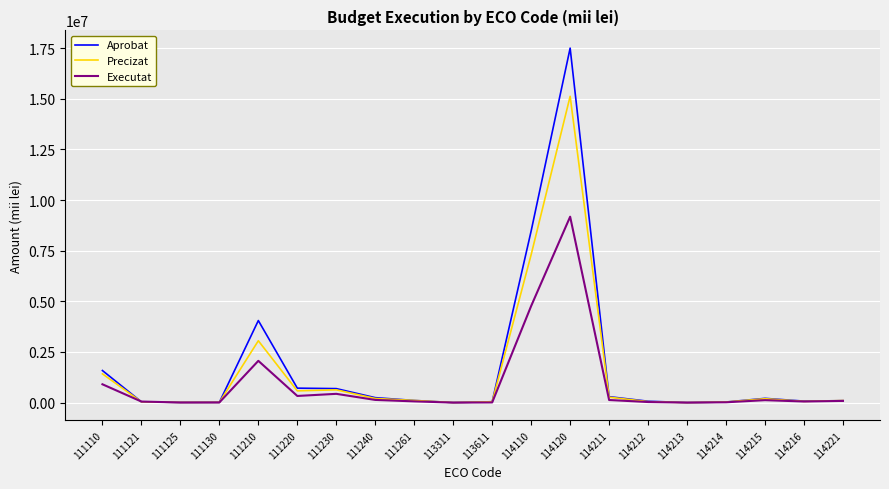

True or false: Precizat has more than 1 points higher than both neighbors.

True